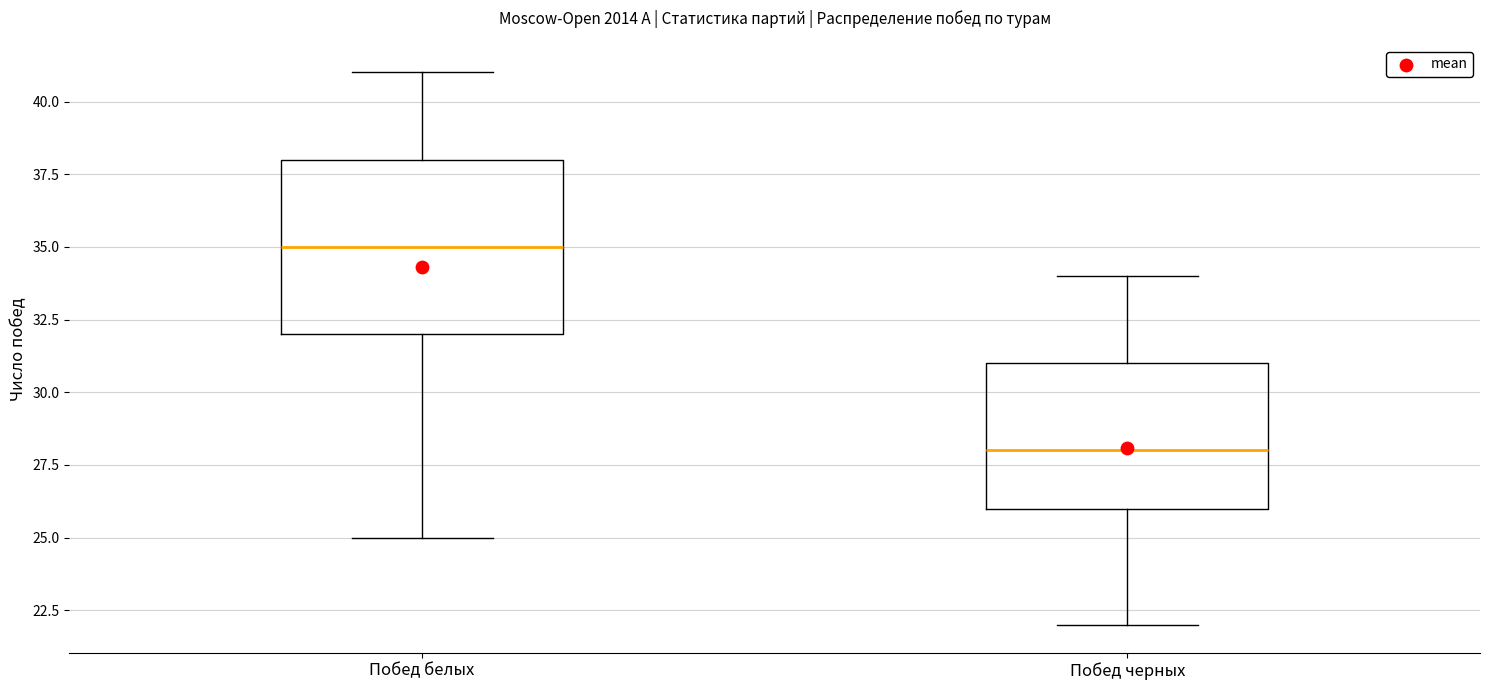

Where is the upper edge of the box for Побед черных on the y-axis? The values are not printed on the chart, so give them approximately, as read against the axis.

31